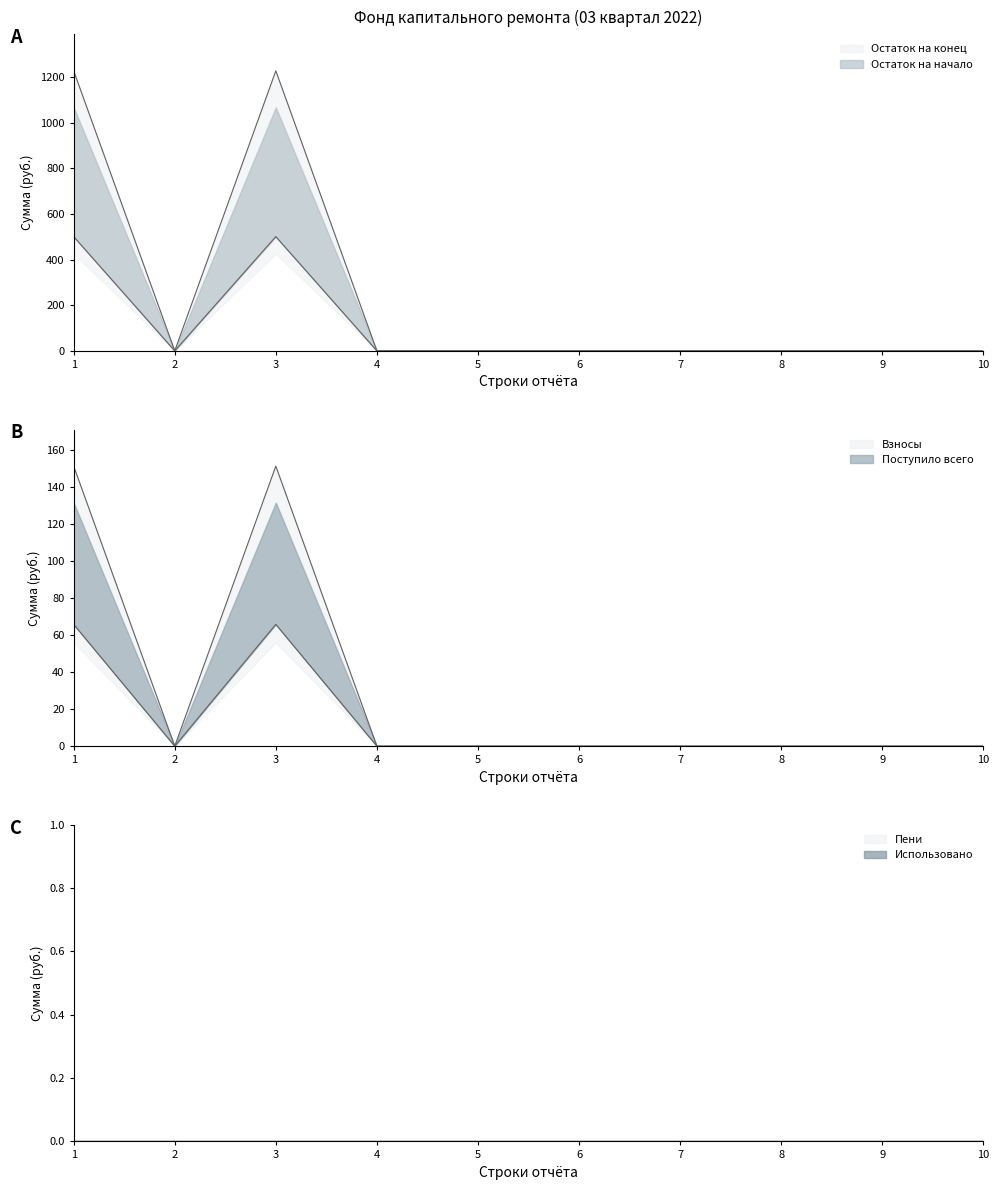

At how many categories does at least one series exceed 529?

2